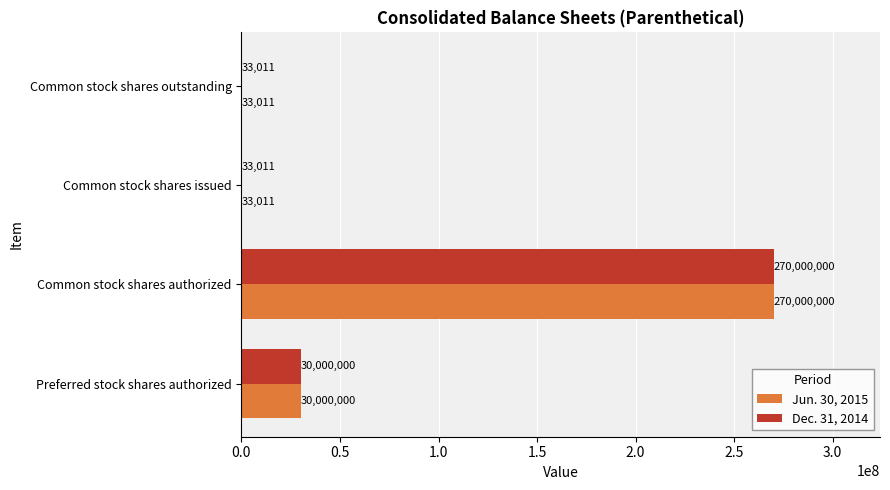

True or false: Jun. 30, 2015 has a value of 12435390 at Preferred stock shares authorized.

False